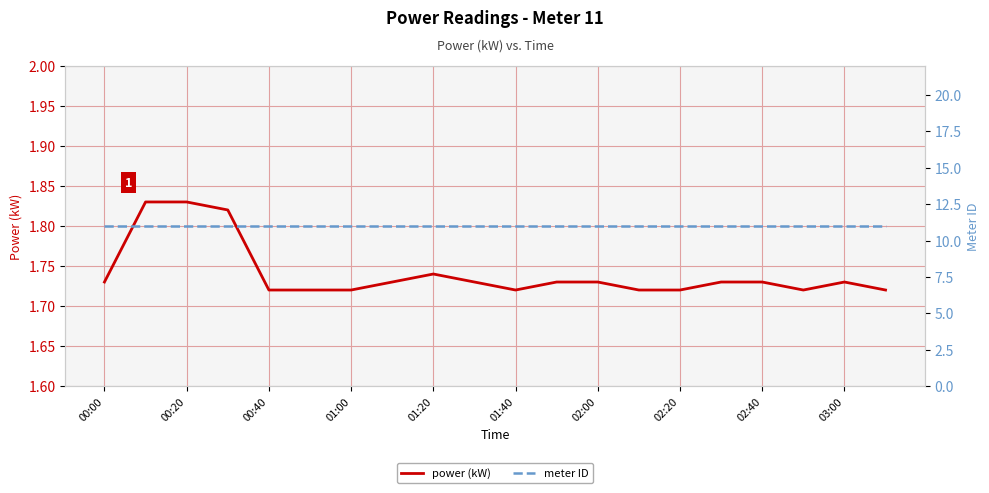

Count the number of data series in this chart.

2